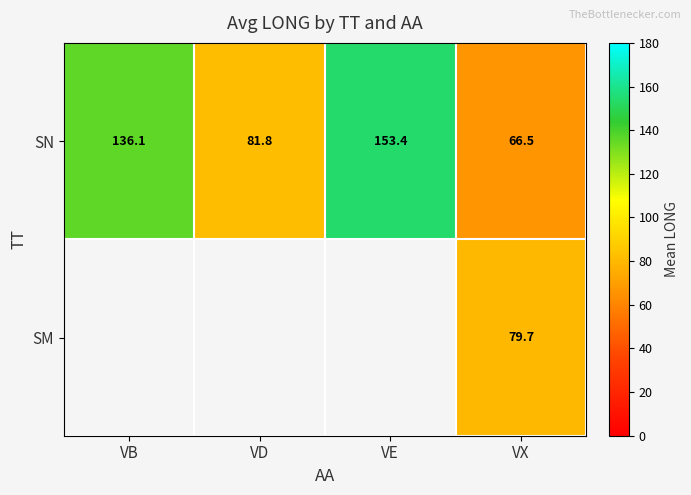

True or false: SN has a value of 114.1 at VX.

False